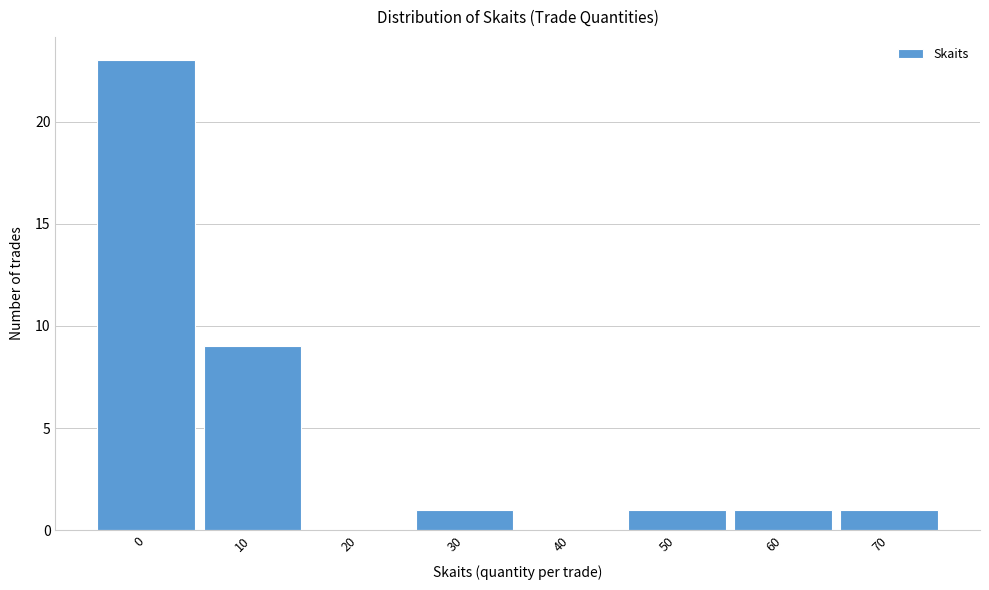

Reading left to right, transcribe all the data shown in this chart.

0=23	10=9	20=0	30=1	40=0	50=1	60=1	70=1